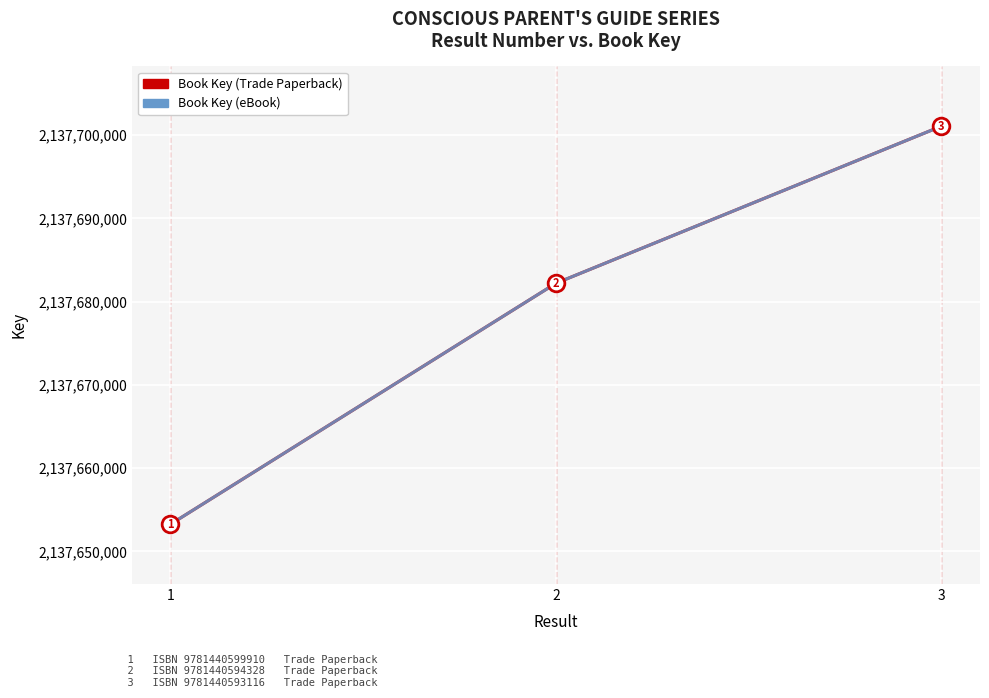

Does the chart have visible grid lines?

Yes